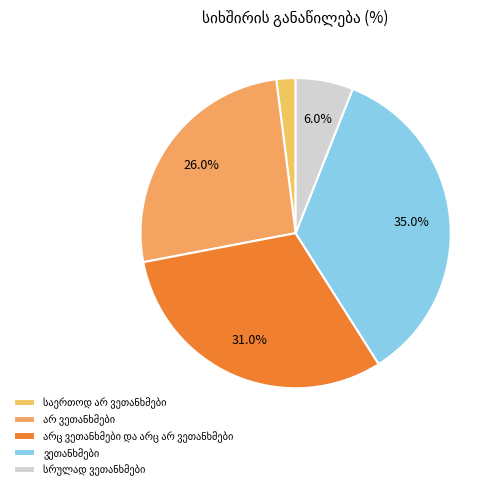

To the nearest percent, what is the difference between the არც ვეთანხმები და არც არ ვეთანხმები and არ ვეთანხმები slice percentages?

5%